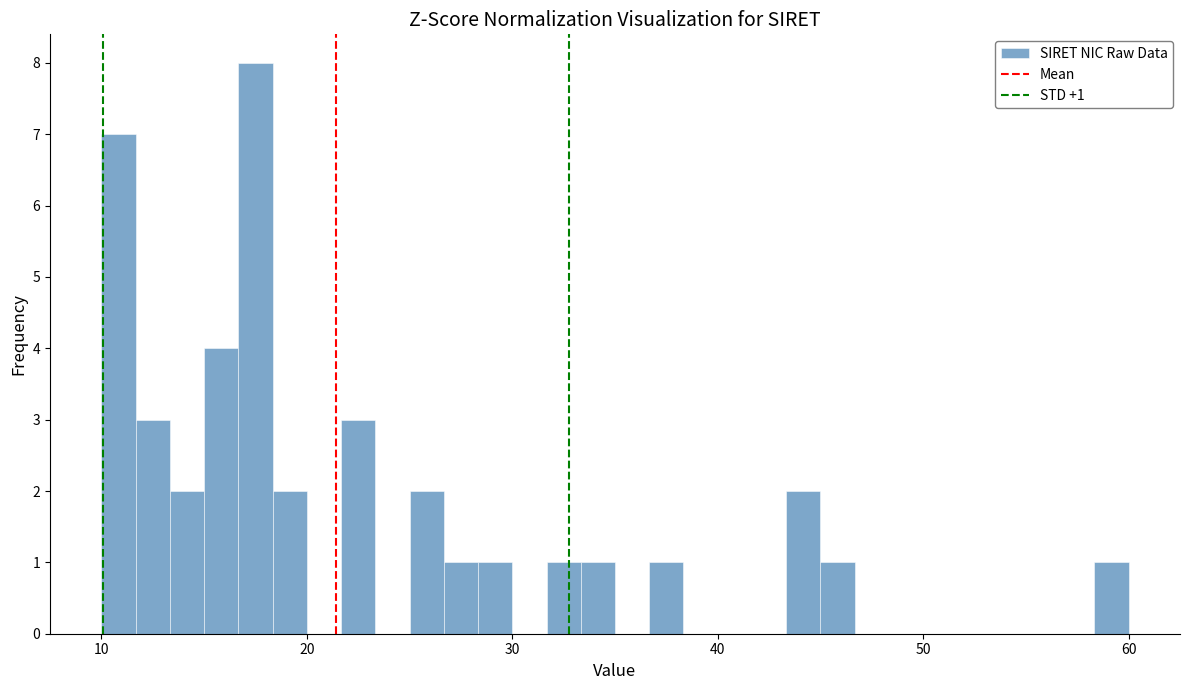

Around what value on the x-axis is the tallest bar? Give the approximate position of its centre, as read against the axis.

18